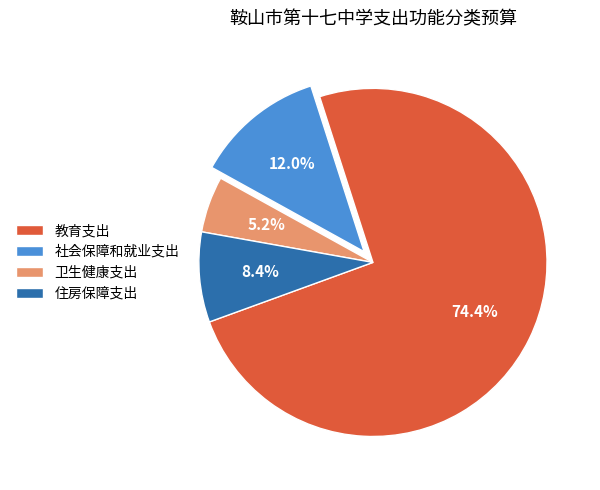

How many slices are in this pie chart?

4